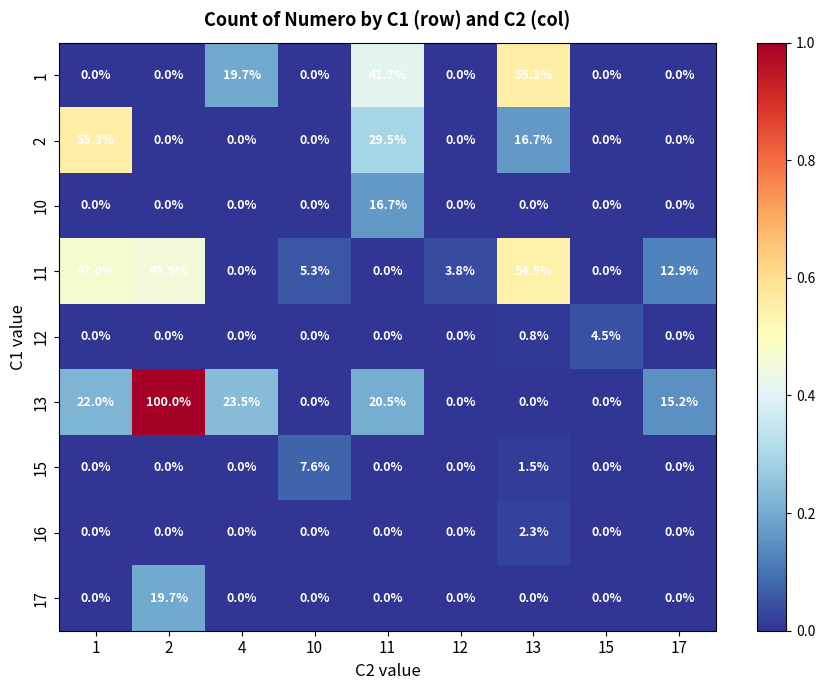

Count the number of data series in this chart.

9